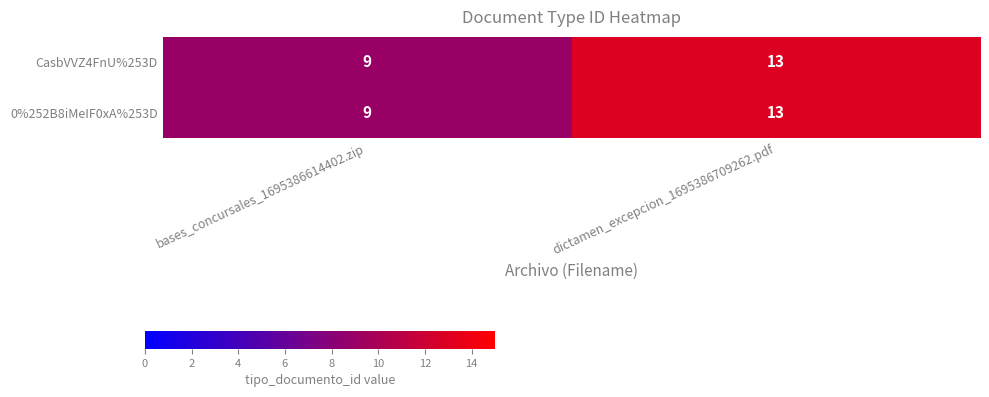

Read the 0%252B8iMeIF0xA%253D value at bases_concursales_1695386614402.zip.

9